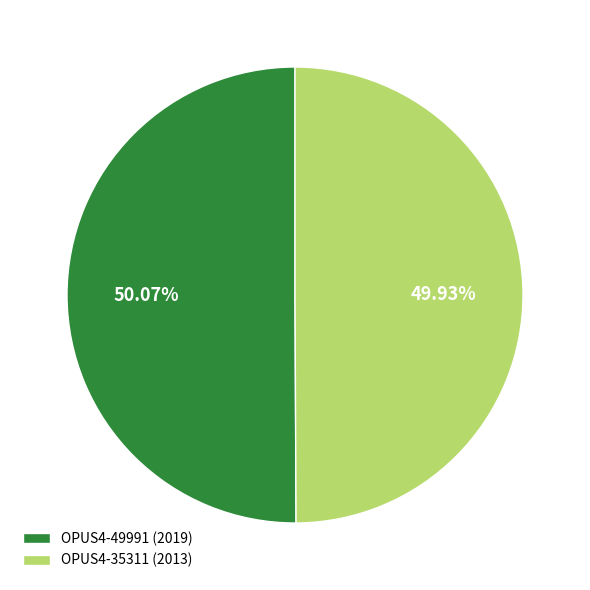

Is there any slice that represents more than half of the pie?

Yes